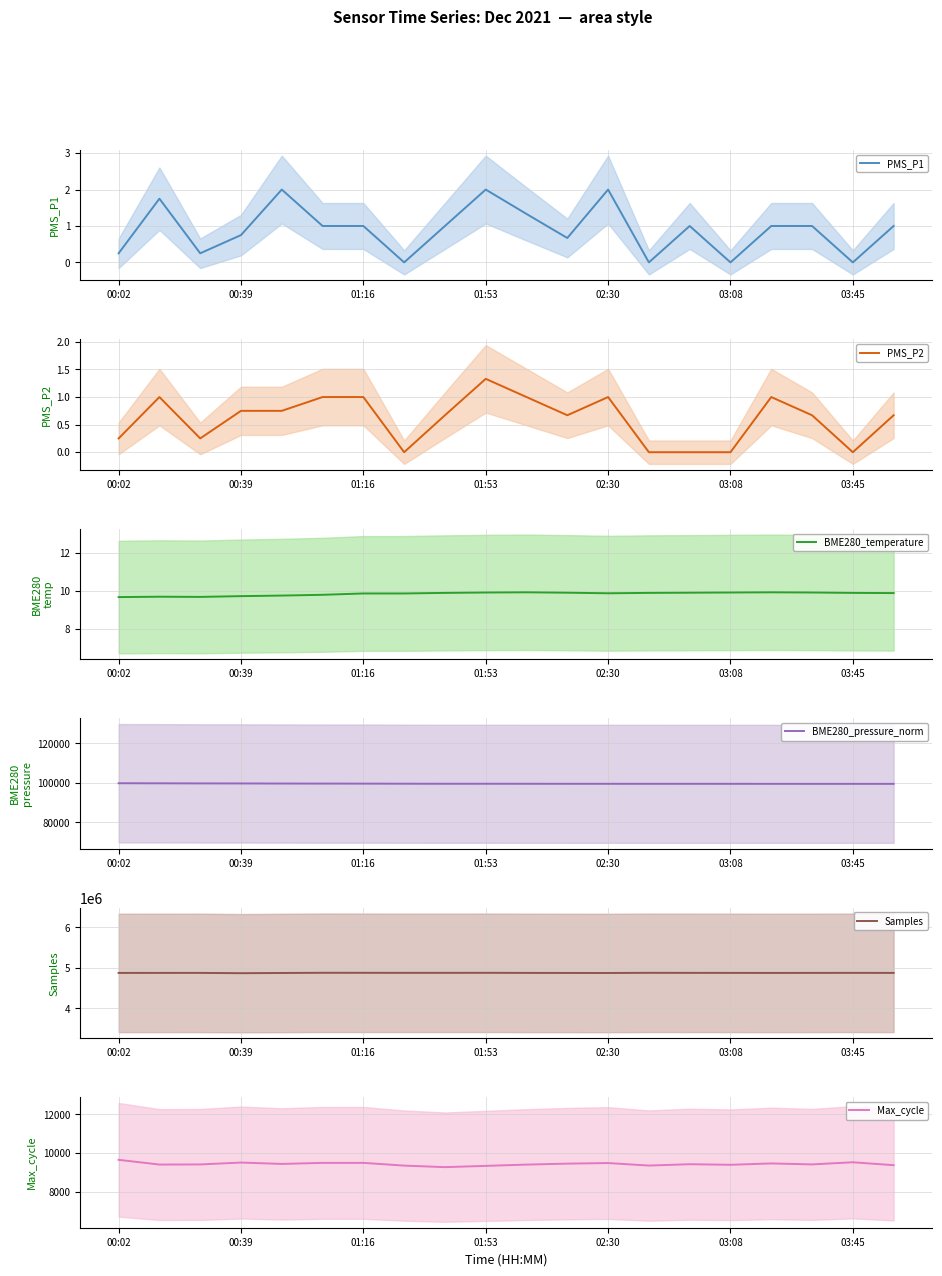

True or false: Samples and PMS_P2 cross at least once.

False